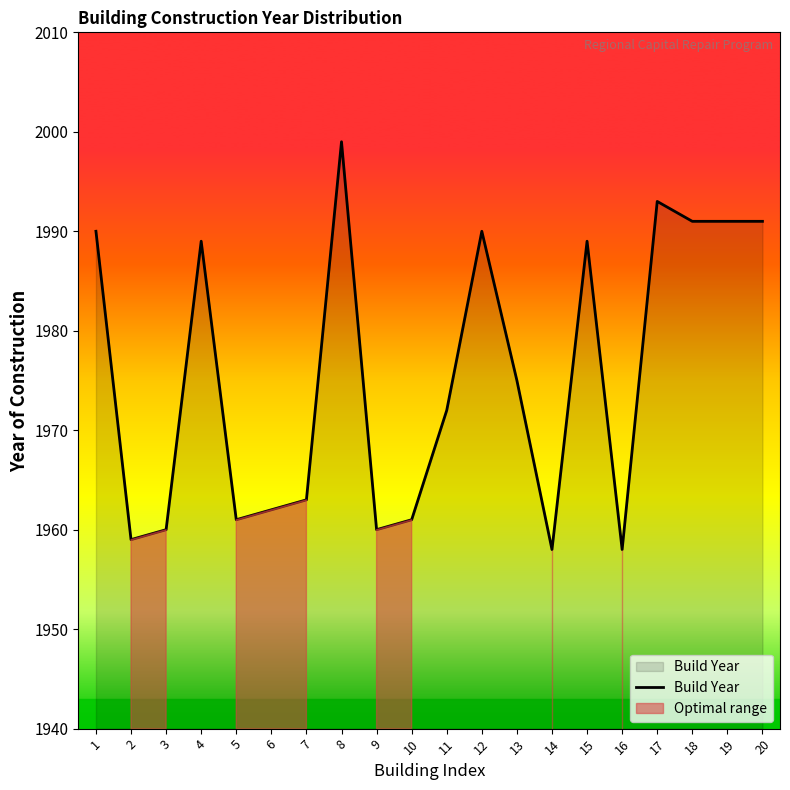

True or false: the data has more than 2 interior local peaks.

True